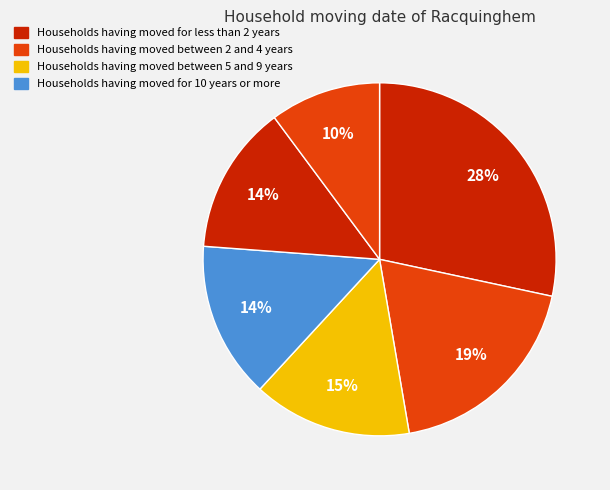

Count the number of slices in the pie.

6